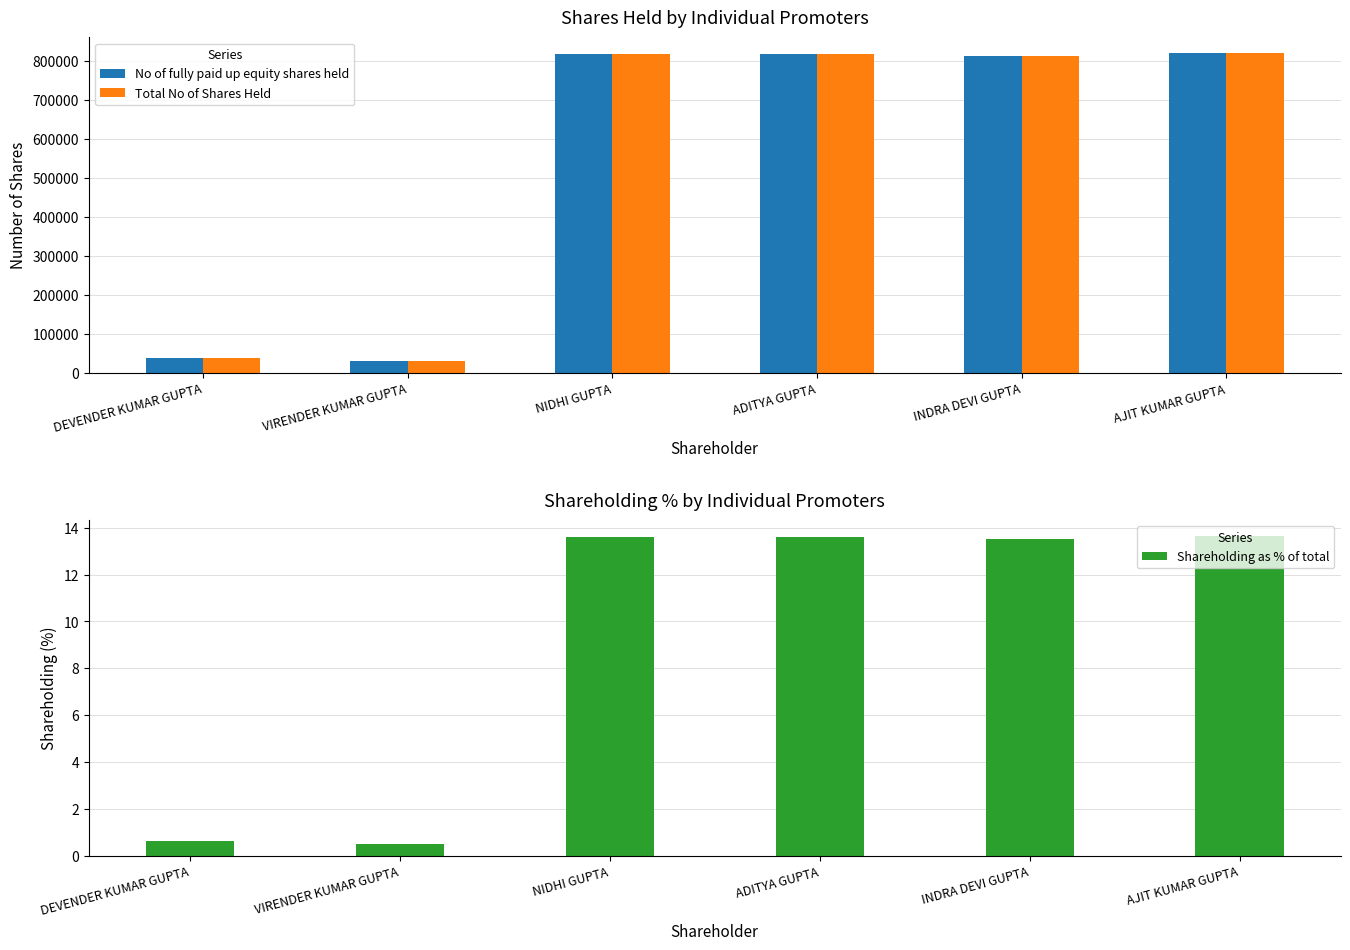

What is the minimum value for Shareholding as % of total?

0.5